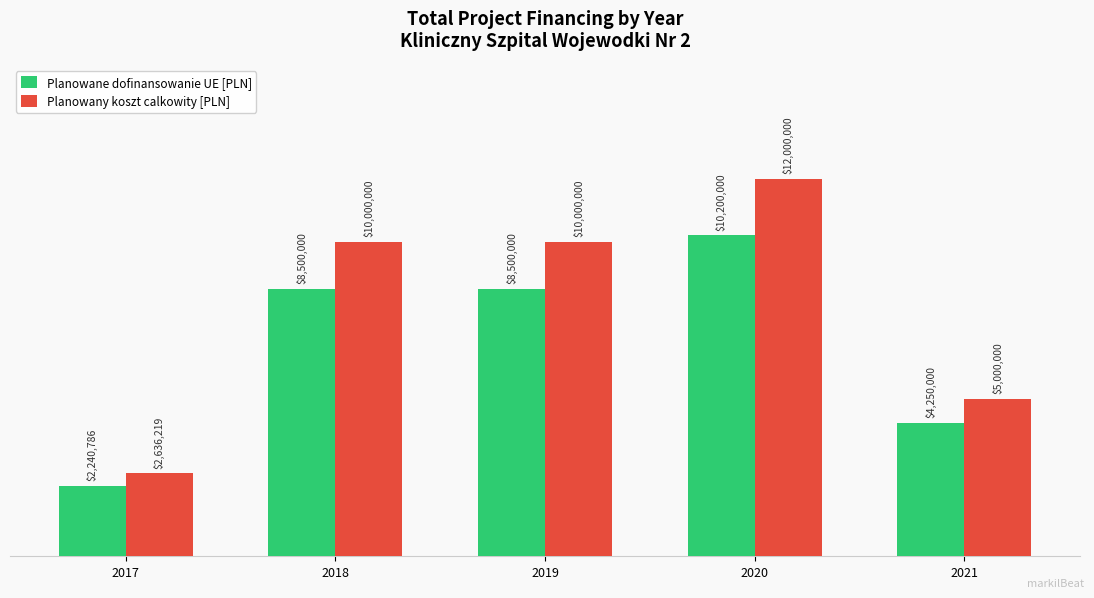

Which category has the highest value across all series?

2020